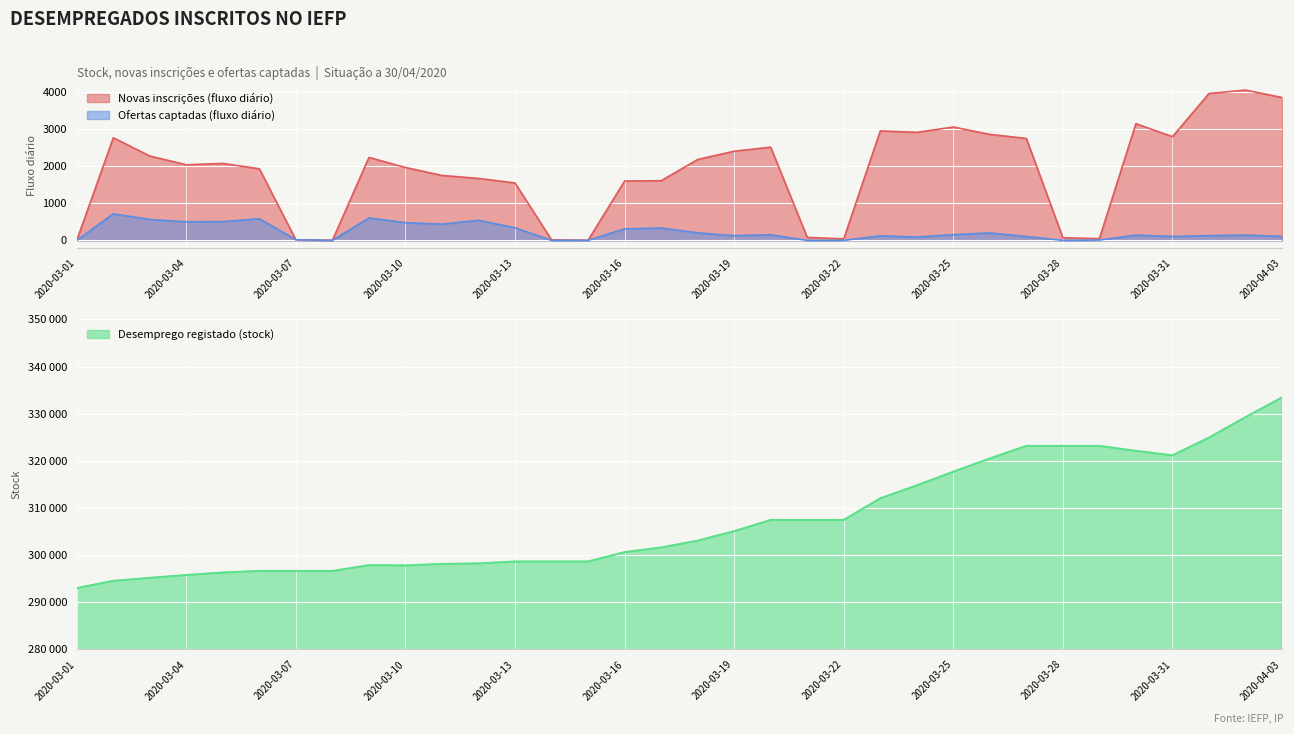

Which series changed the most between 2020-03-12 and 2020-03-15?

Novas inscrições (fluxo diário)